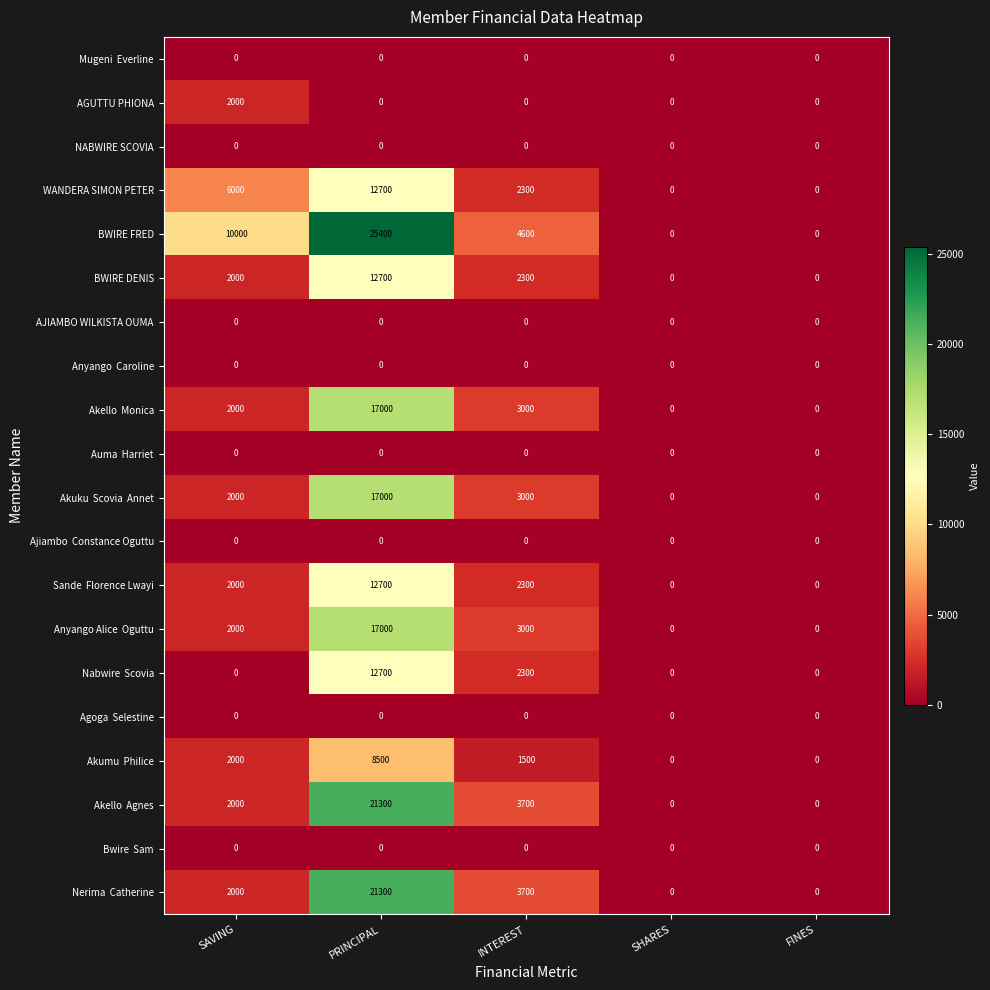

Between SAVING and SHARES, which series saw the biggest shift?

BWIRE FRED